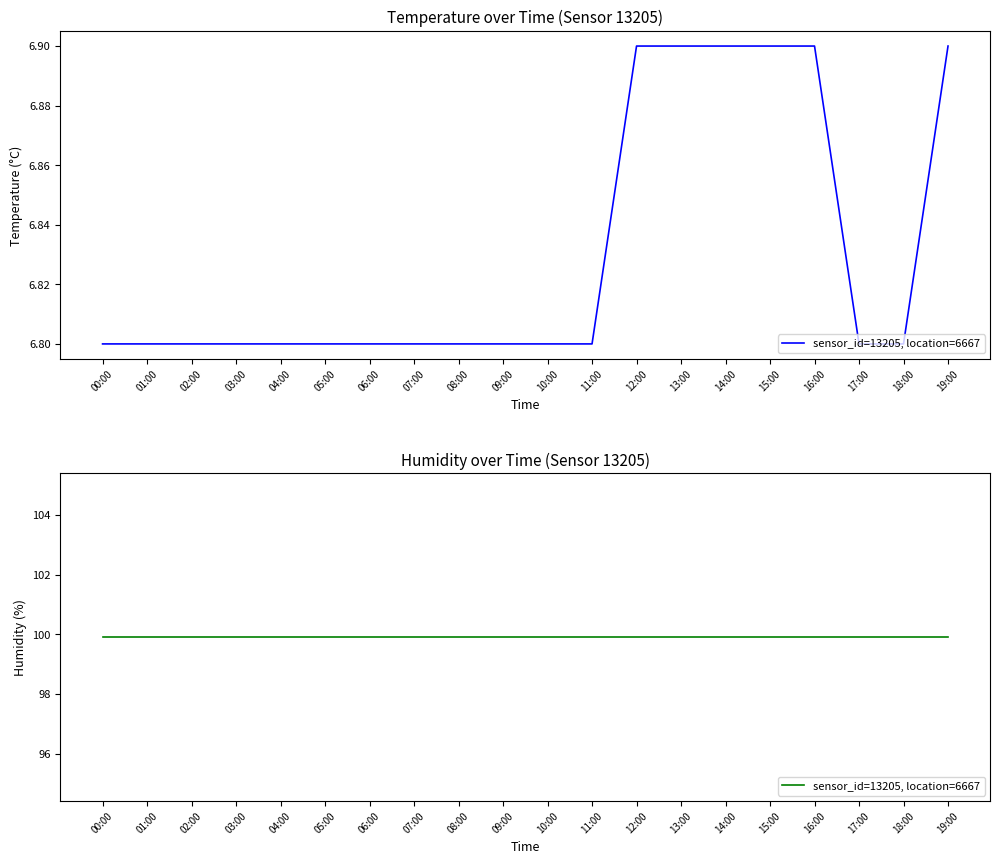

The chart shows a value of 6.8 at 06:00. True or false?

True